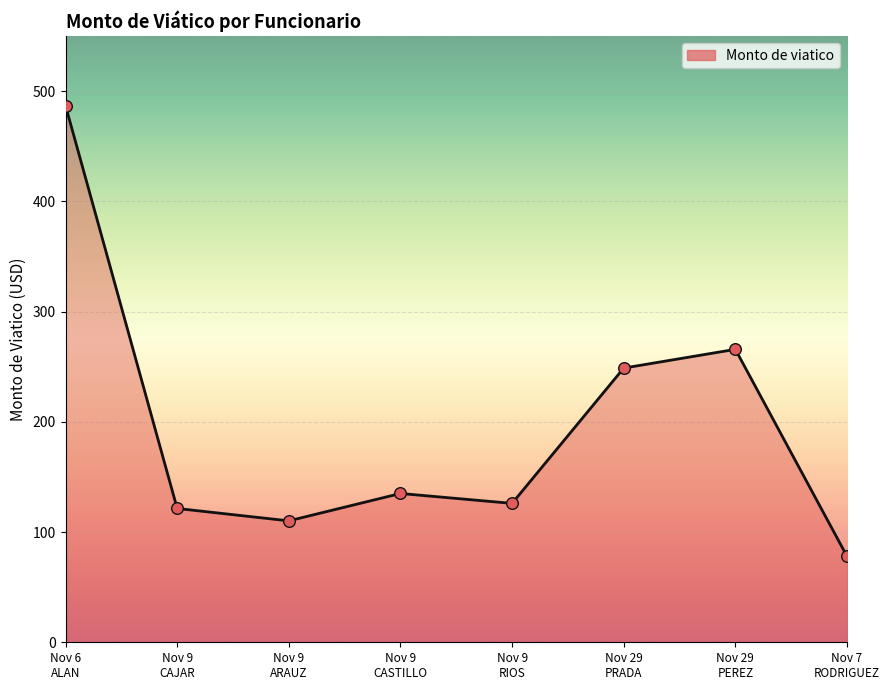

What is the smallest value displayed?

78.0